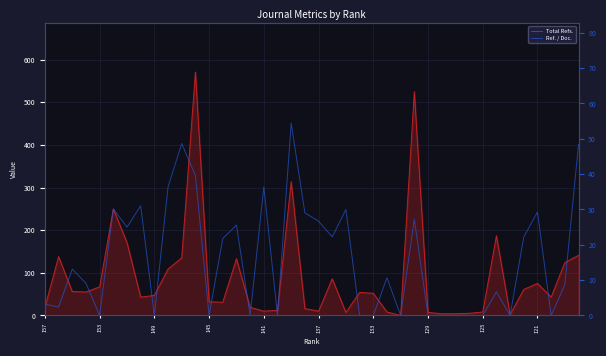

What is the difference between the highest and lowest values at 149?

42.9